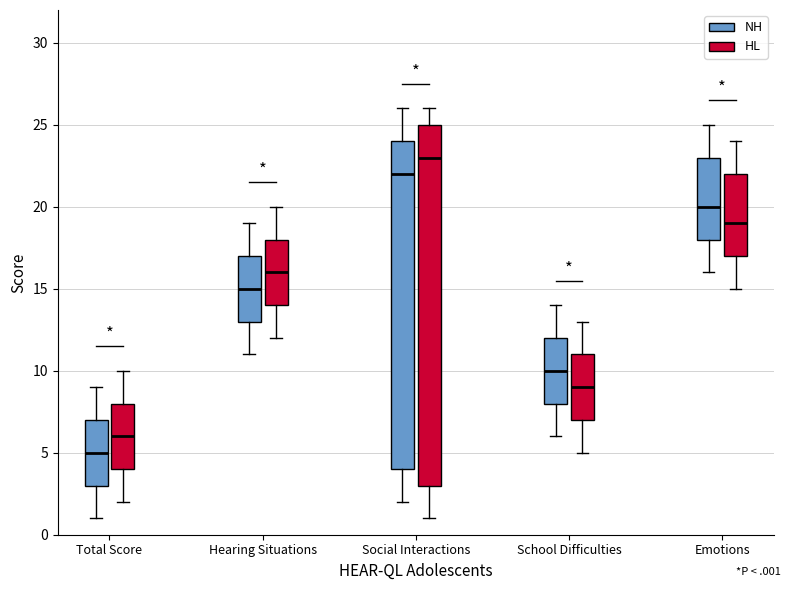

Where does the lower whisker of the box for Social Interactions (HL) end on the y-axis? The values are not printed on the chart, so give them approximately, as read against the axis.

1